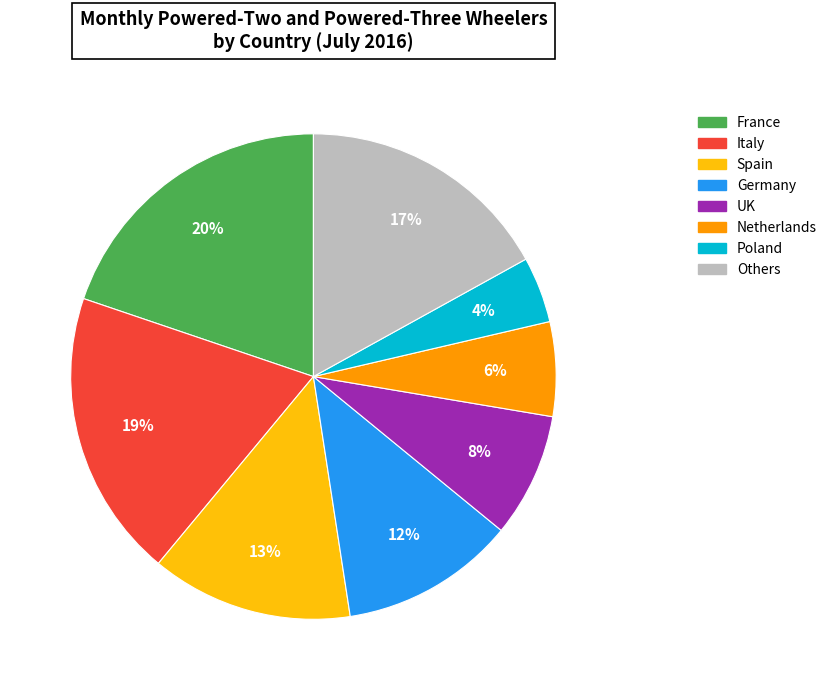

Is there any slice that represents more than half of the pie?

No